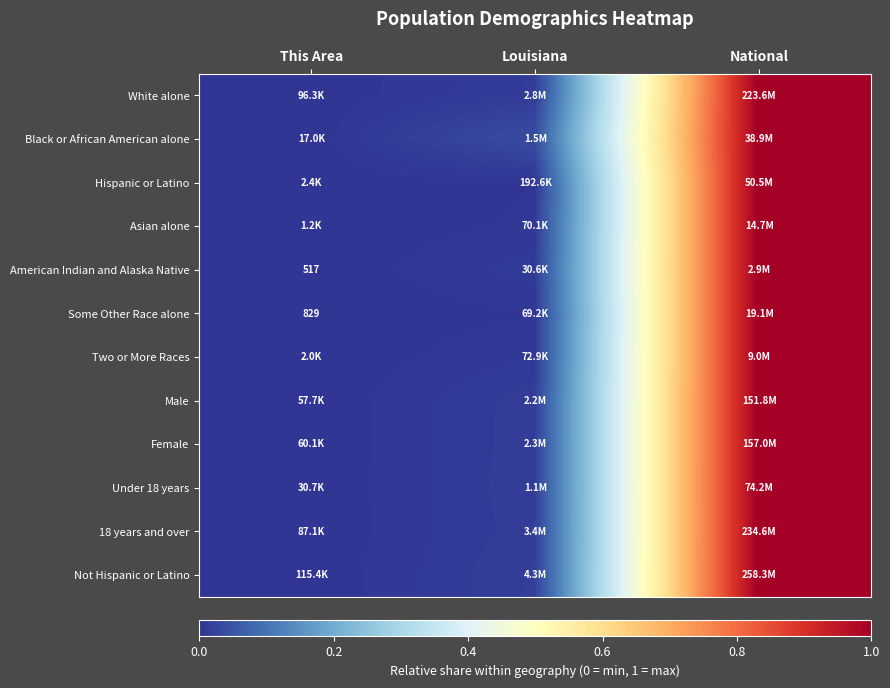

At which label does Female reach its peak?

National